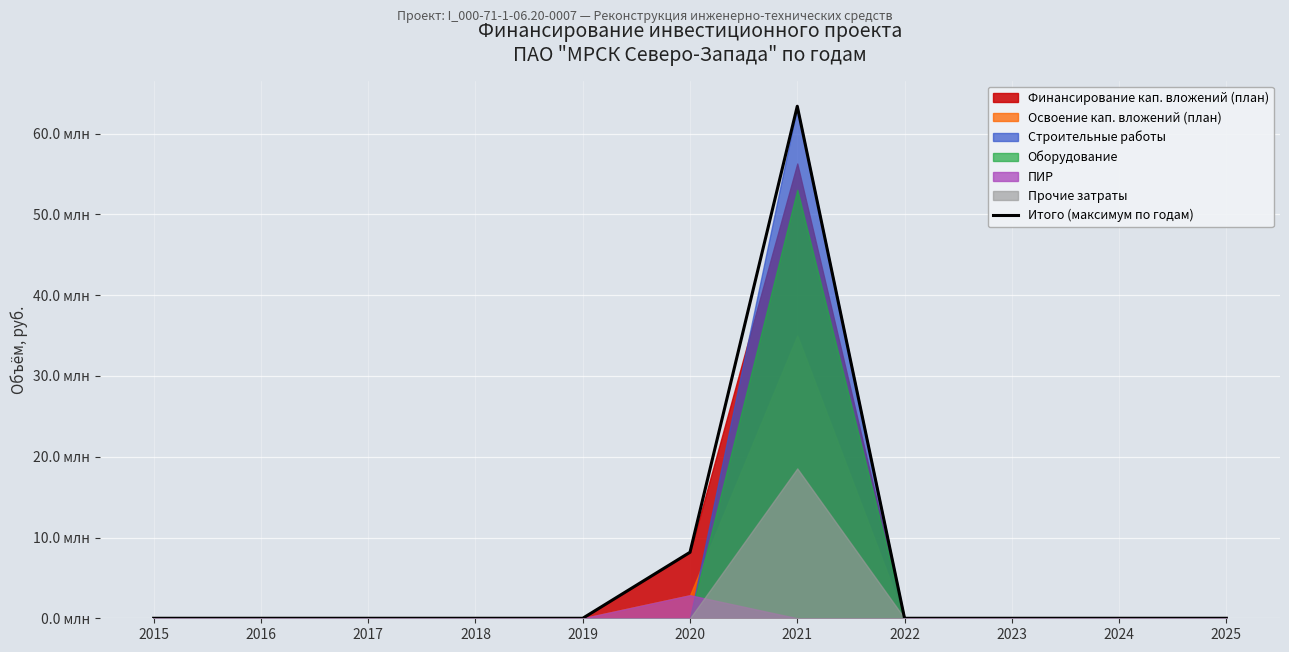

True or false: the data has more than 0 interior local peaks.

True